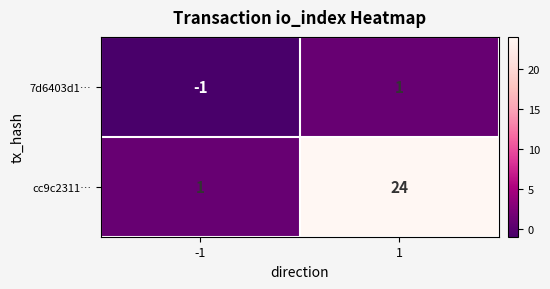

Which category has the highest value across all series?

1